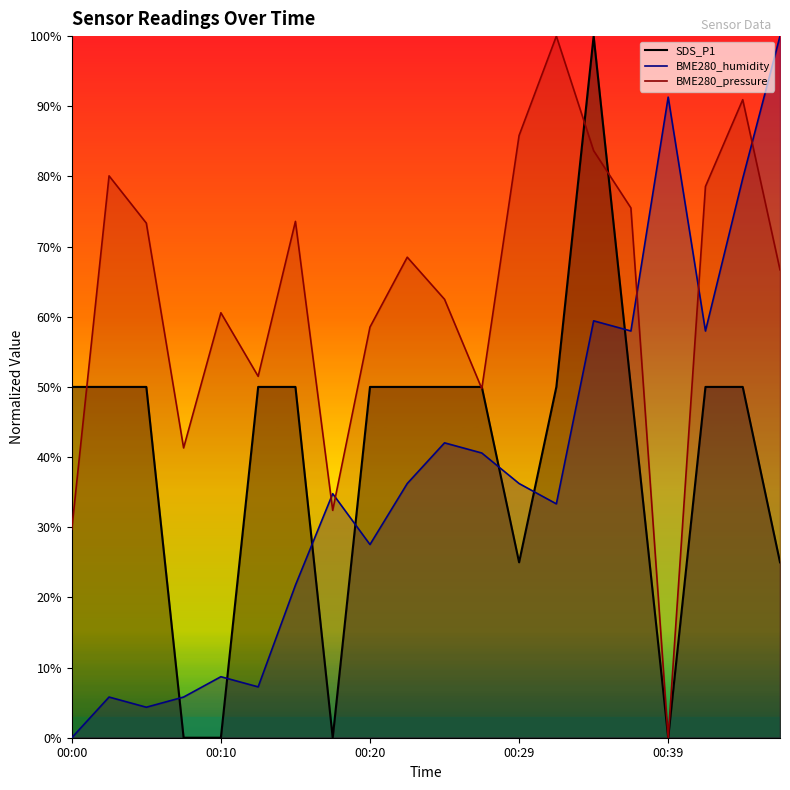

Read the BME280_pressure line value at 19.

66.7